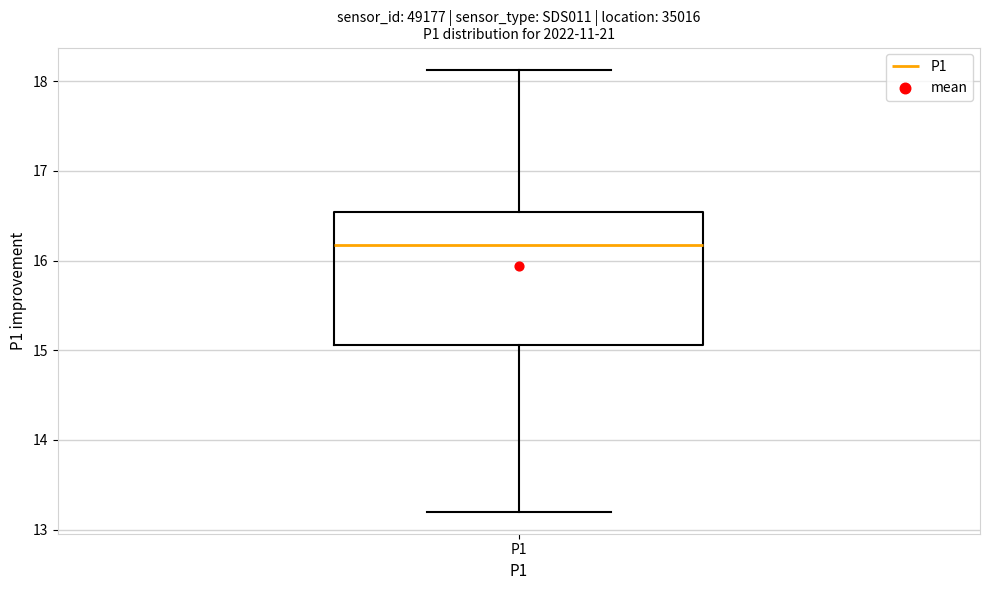

Transcribe this box plot: give where the median line is, the range the box spans, and where the two whiskers end, as read against the y-axis. The values are not printed on the chart, so give them approximately, as read against the axis.

median 16.2, box 15.1 to 16.5, whiskers 13.2 to 18.1